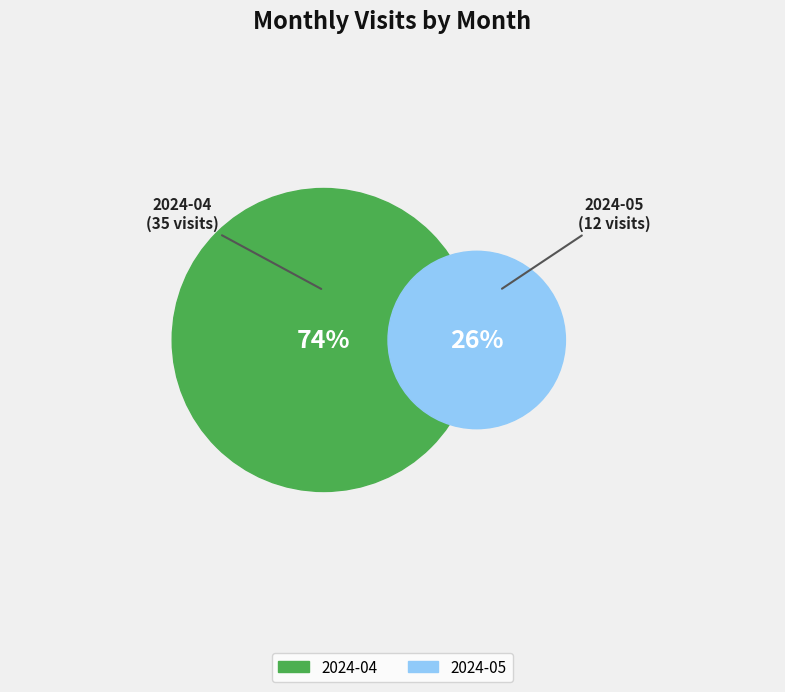

Is it true that 2024-04 is 74% of the pie?

True